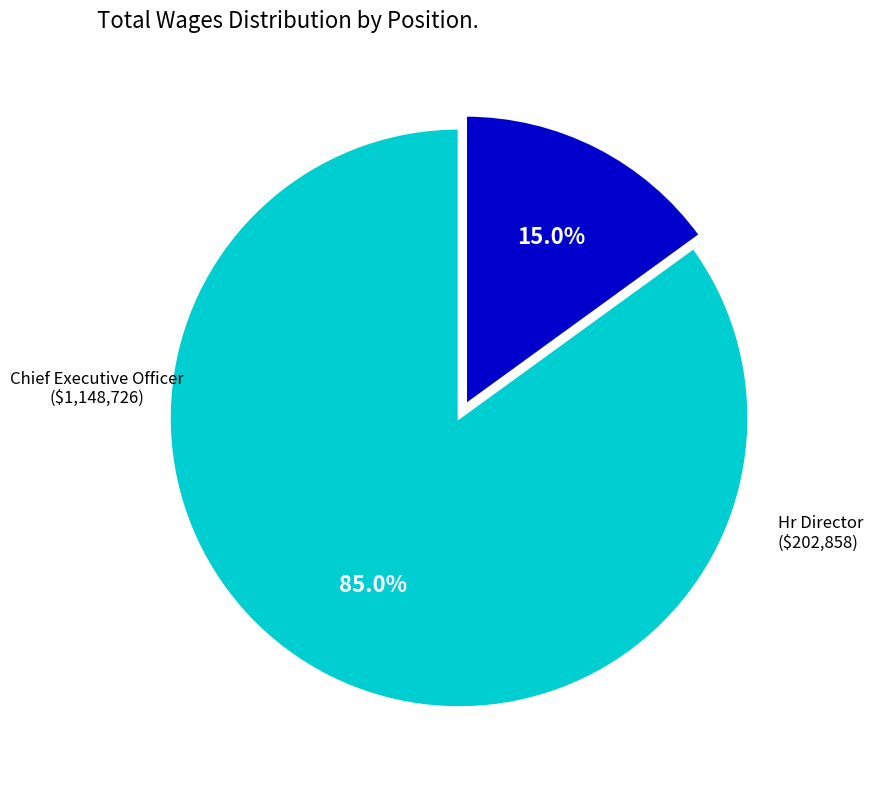

How many segments does this pie chart have?

2